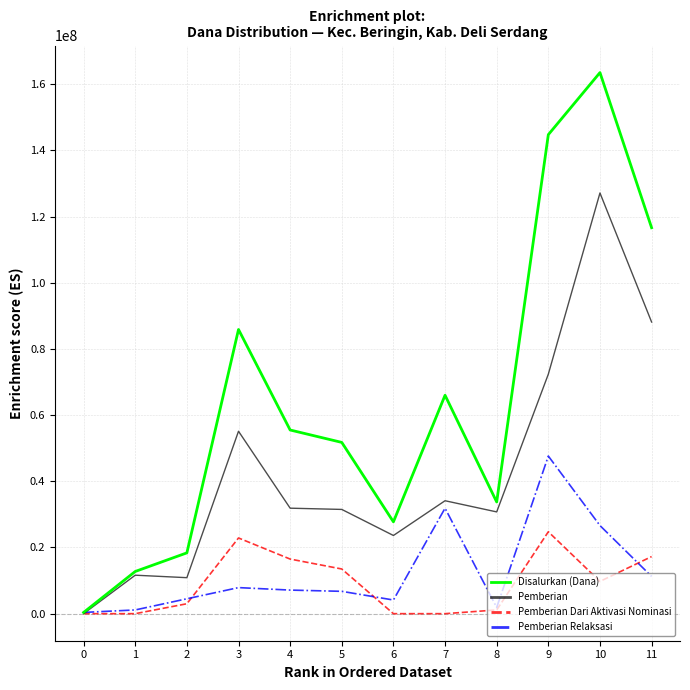

Rank the series by their maximum value, from highest to lowest.

Disalurkan (Dana), Pemberian, Pemberian Relaksasi, Pemberian Dari Aktivasi Nominasi